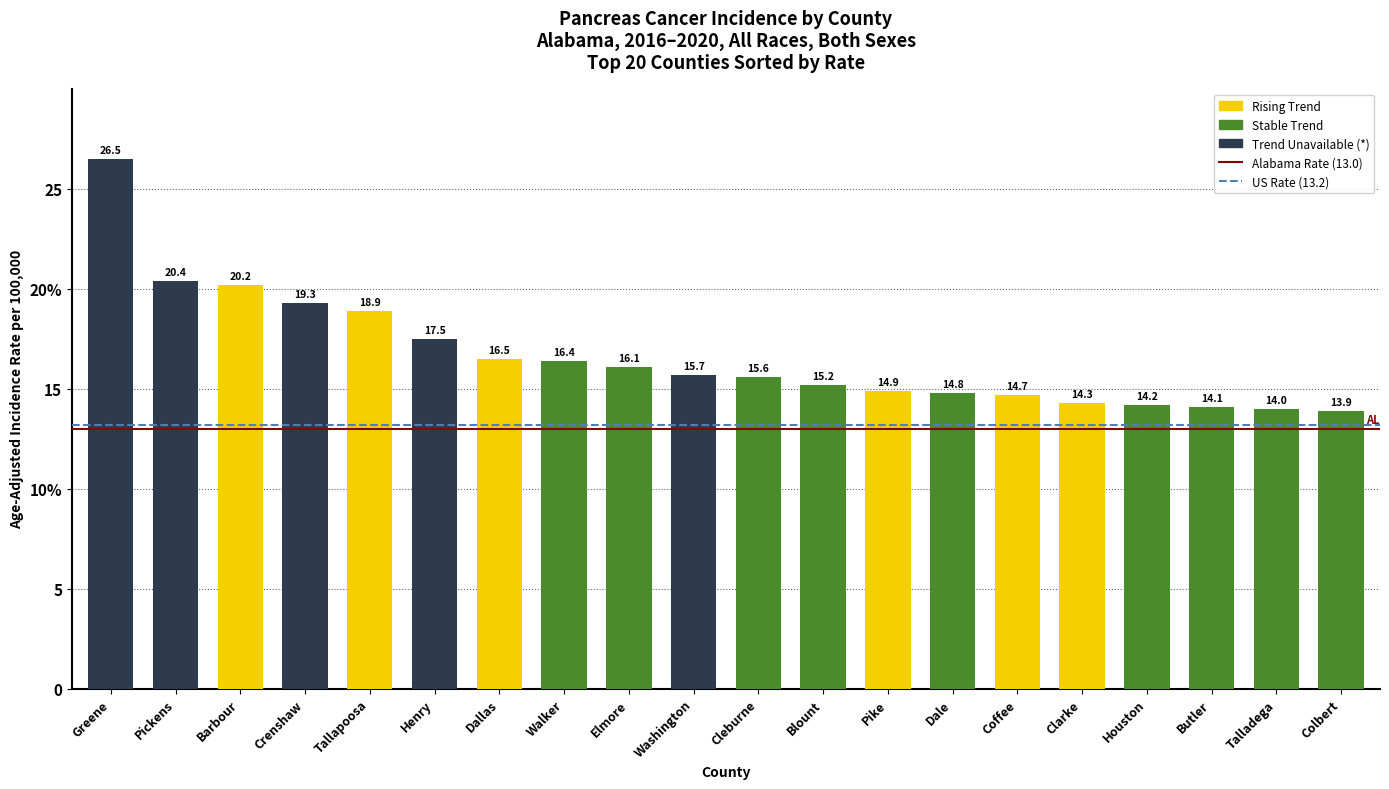

List the labels in order of value, largest first.

Greene, Pickens, Barbour, Crenshaw, Tallapoosa, Henry, Dallas, Walker, Elmore, Washington, Cleburne, Blount, Pike, Dale, Coffee, Clarke, Houston, Butler, Talladega, Colbert